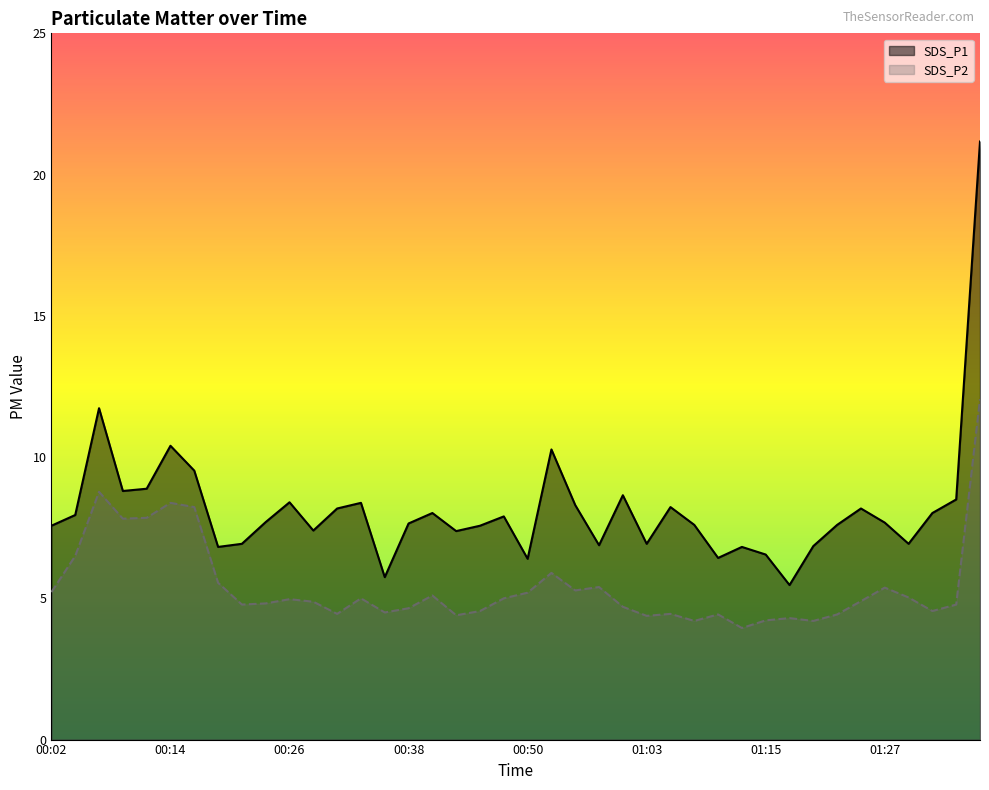

At which category does the chart reach its peak across all series?

01:37